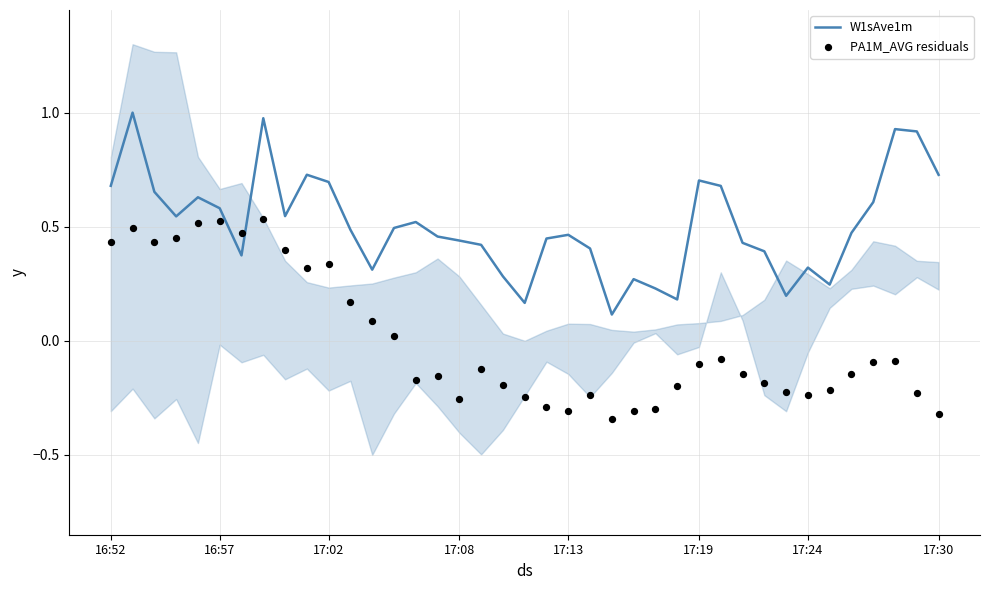

What is the total value across all series at 34?

0.3